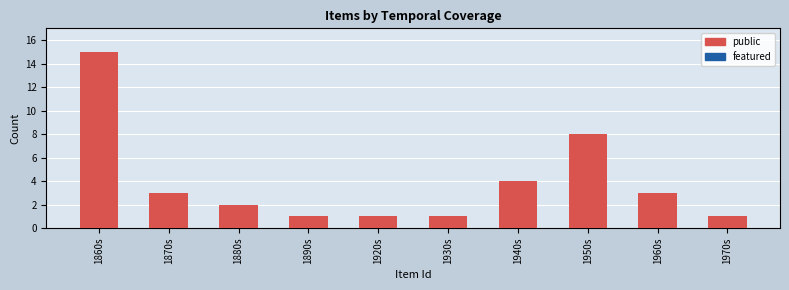

Approximately how many times larger is the value at 1950s compared to 1870s?

2.7